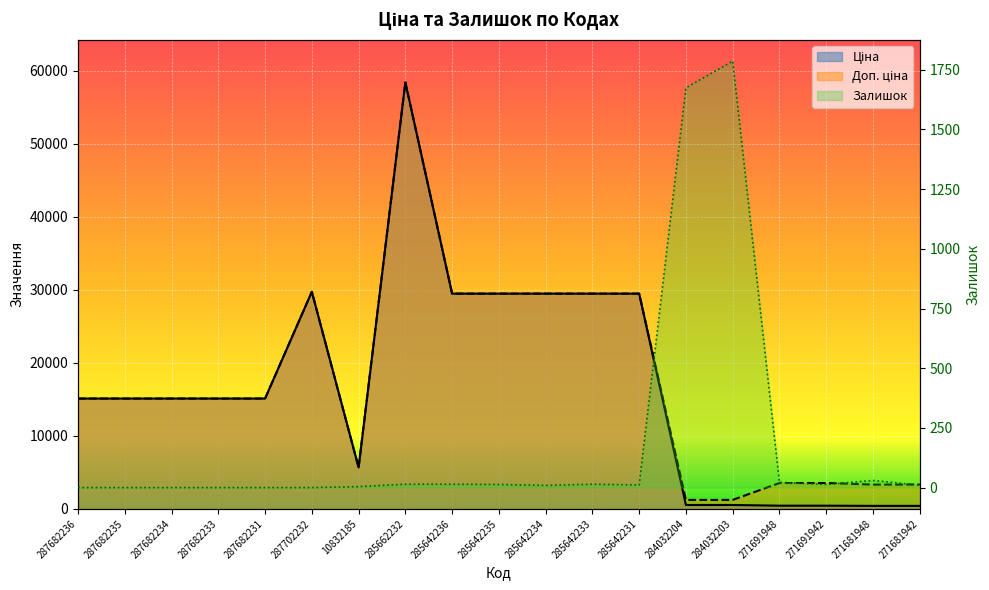

The value of Залишок at 284032203 is 1245.2. True or false?

False